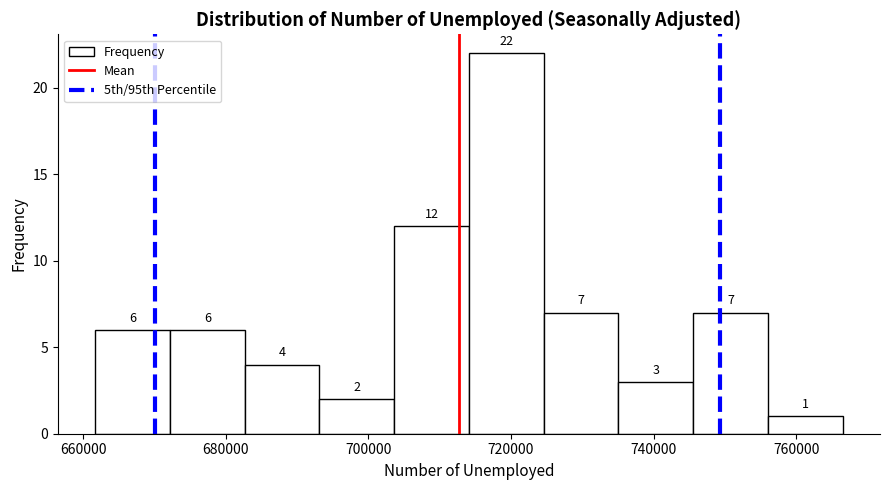

Reading left to right, transcribe this chart: for each bar, give the range it covers on the x-axis and its height. The bar edges are not printed on the chart, so give them approximately, as read against the axis.

662000 to 672000: 6
672000 to 682000: 6
682000 to 694000: 4
694000 to 704000: 2
704000 to 714000: 12
714000 to 724000: 22
724000 to 736000: 7
736000 to 746000: 3
746000 to 756000: 7
756000 to 766000: 1